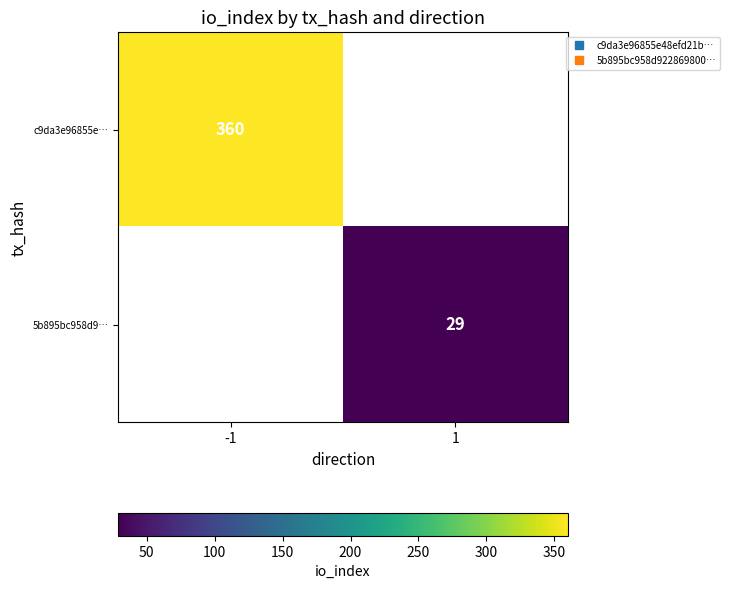

True or false: 5b895bc958d9… has a value of 29.0 at 1.

True